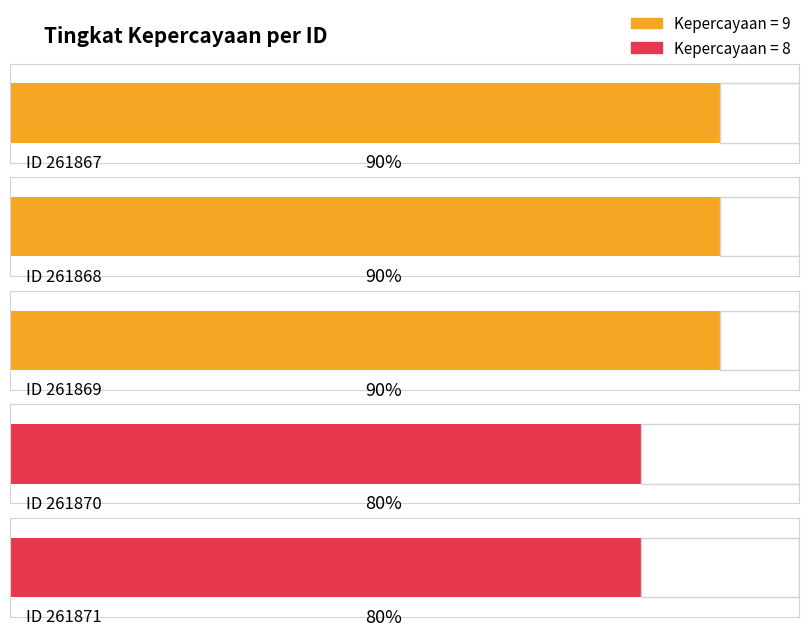

Which category has the highest value across all series?

261867